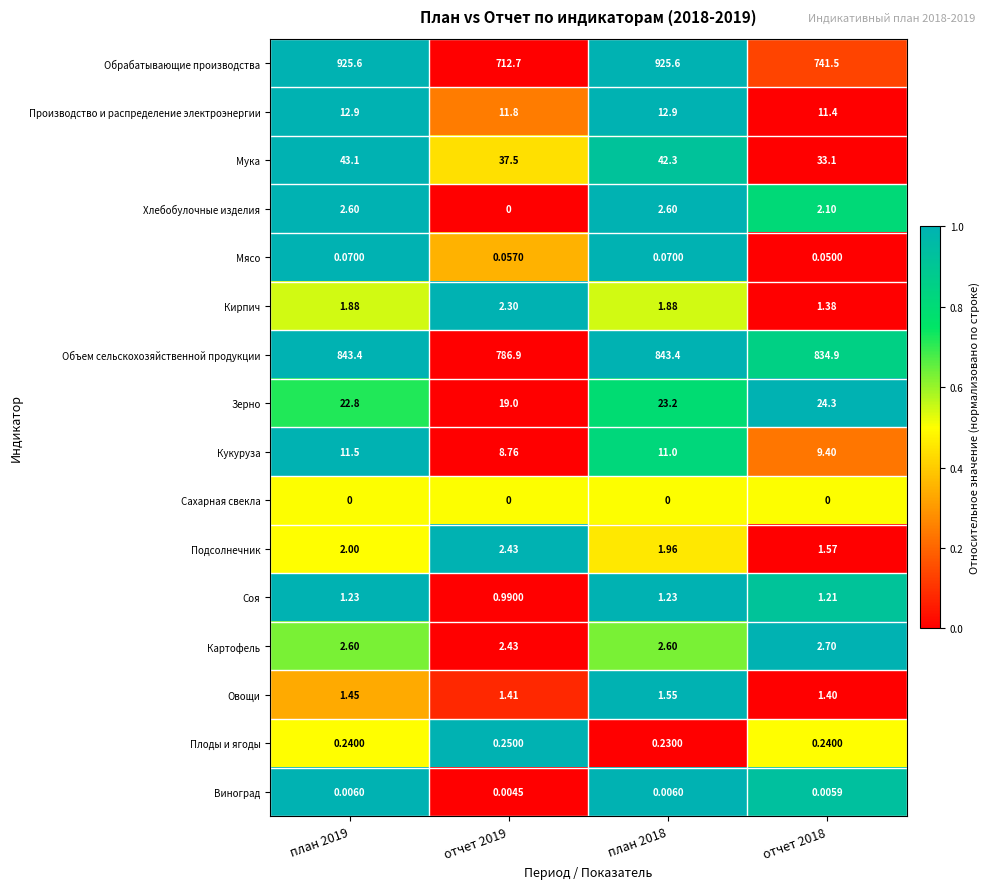

Which series has the widest spread of values?

Обрабатывающие производства